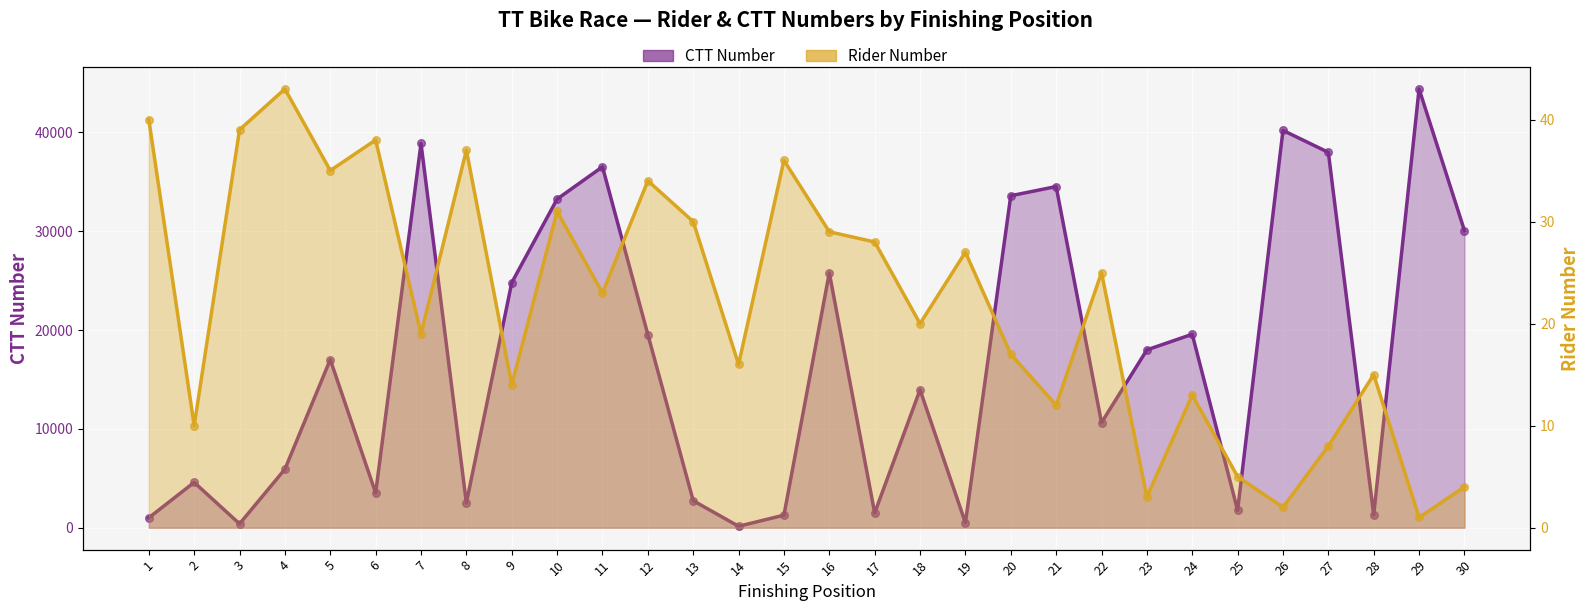

Which series reaches the minimum Y coordinate?

Rider Number